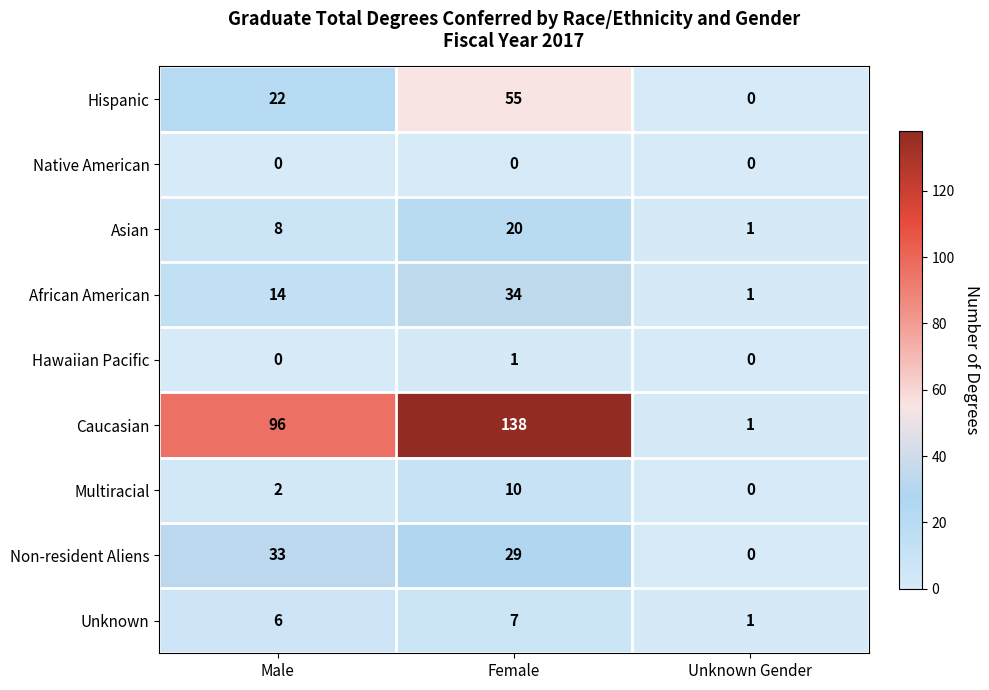

Count the number of categories in the chart.

3